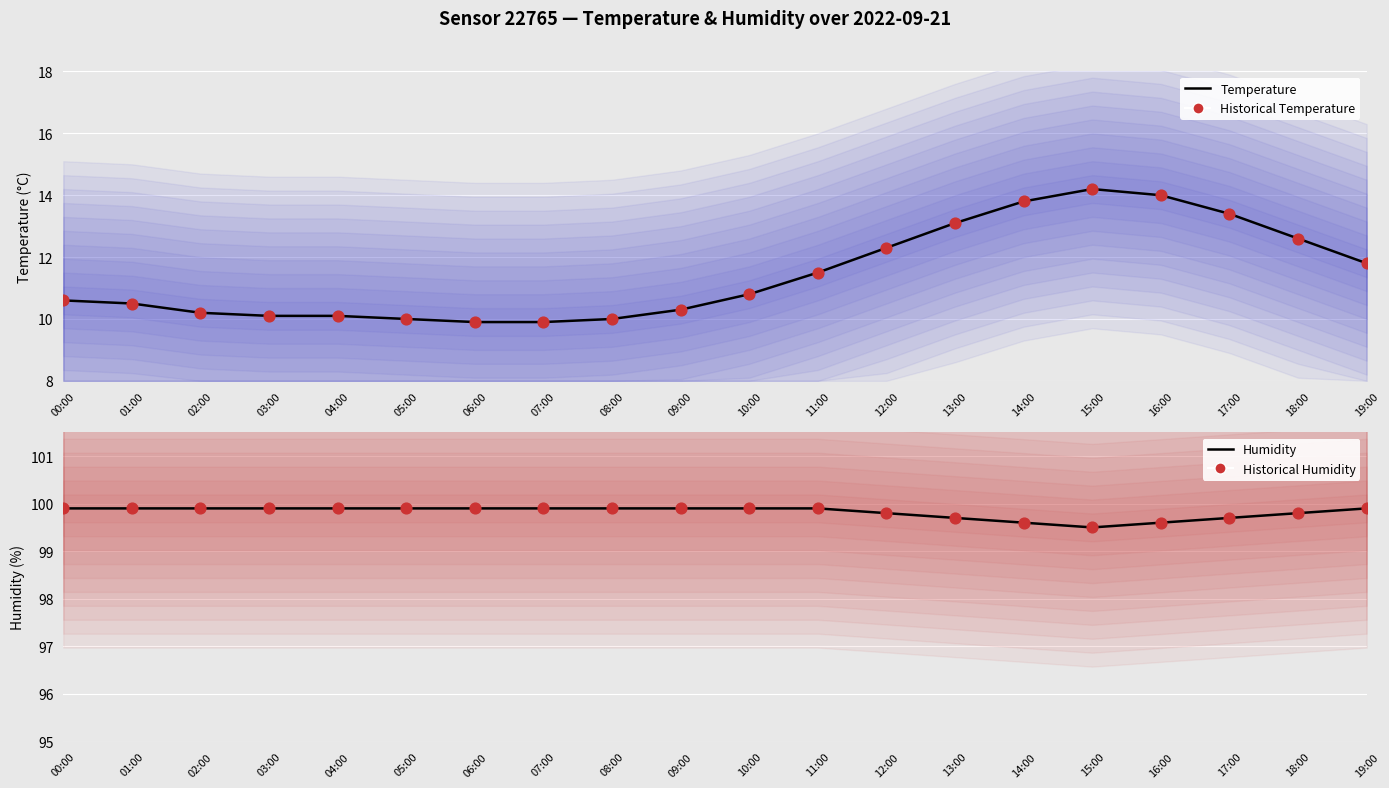

What is the total value across all series at 13:00?

225.6